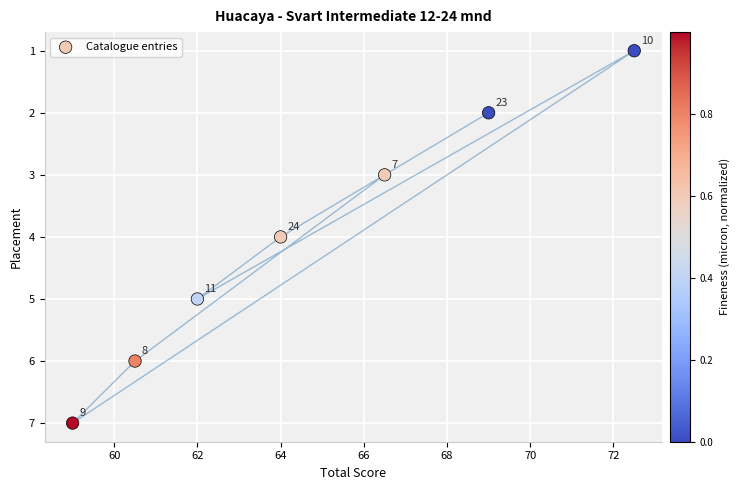

What is the range of Y values (max minus min)?

6